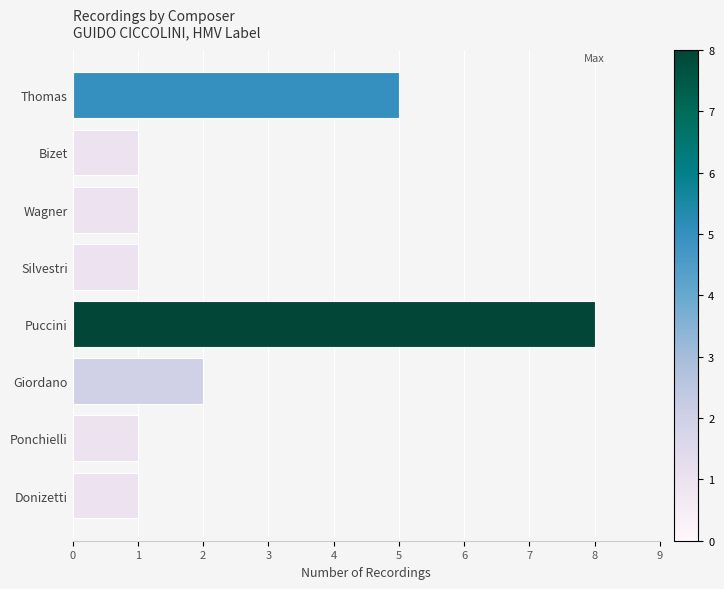

What is the ratio of the value at Ponchielli to the value at Wagner?

1.0